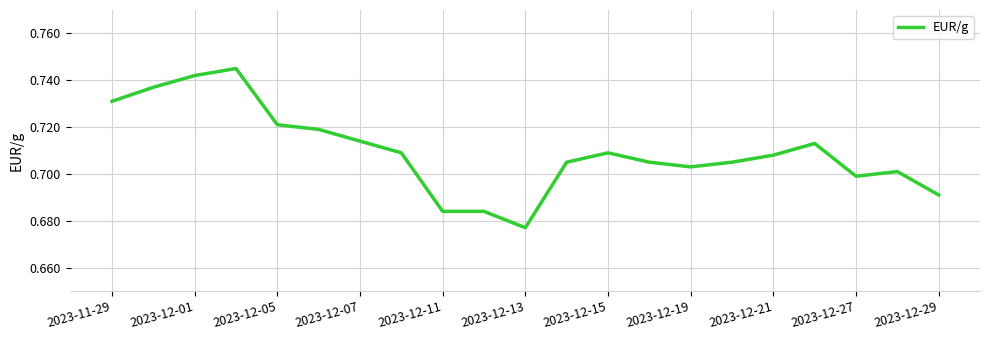

Which label corresponds to the smallest value in the chart?

2023-12-13